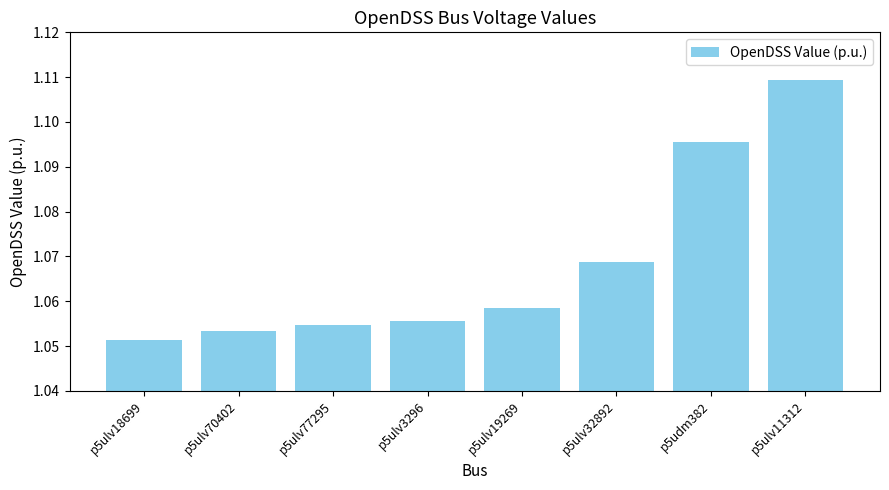

Between p5ulv3296 and p5ulv18699, which is larger?

p5ulv3296